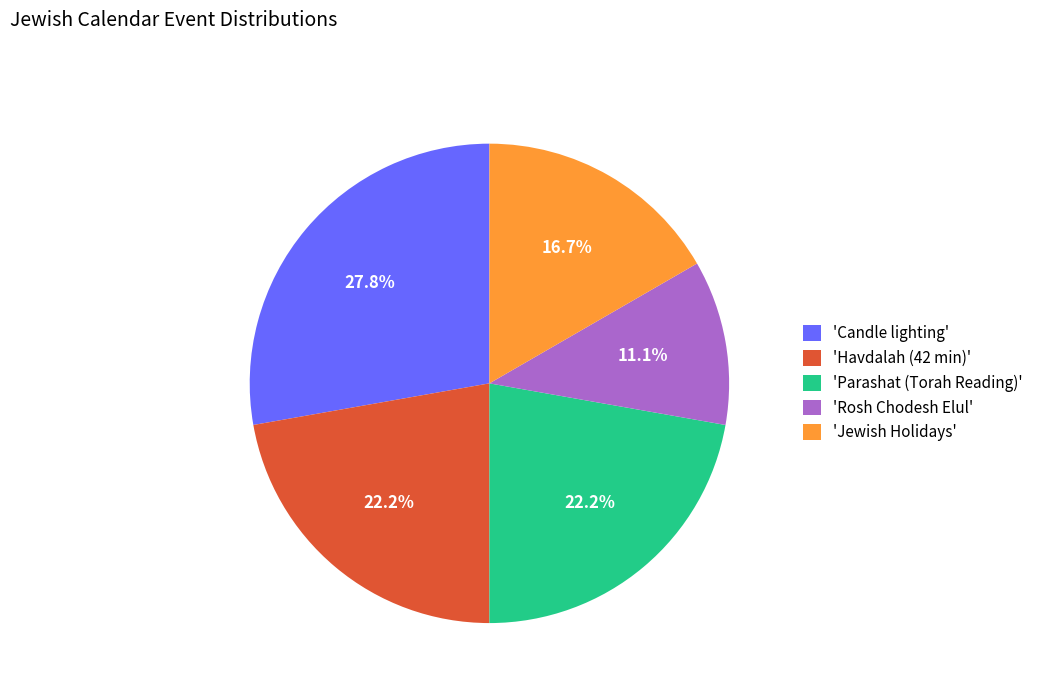

Count the number of slices in the pie.

5